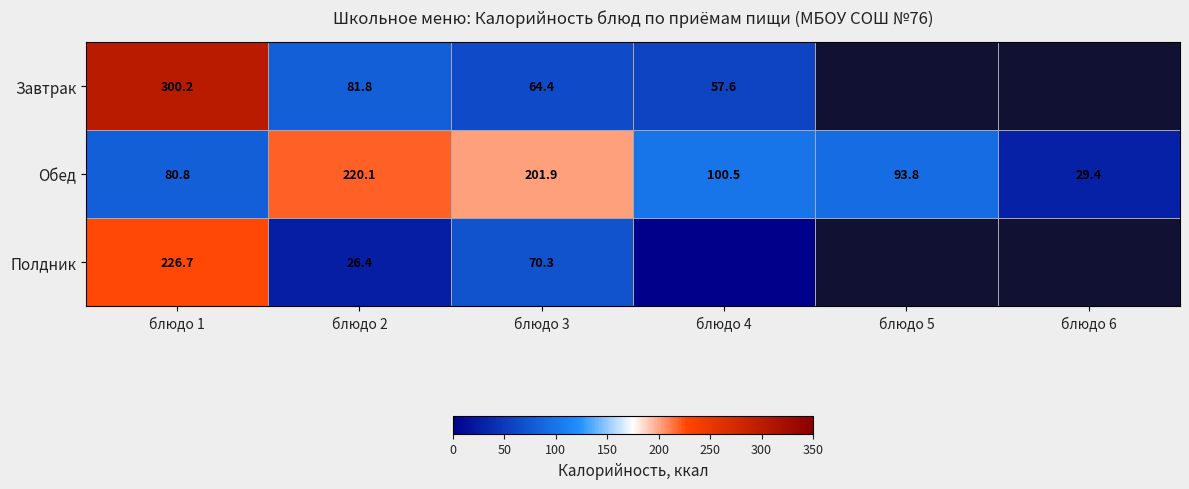

At блюдо 1, list the series in order from largest to smallest.

Завтрак, Полдник, Обед